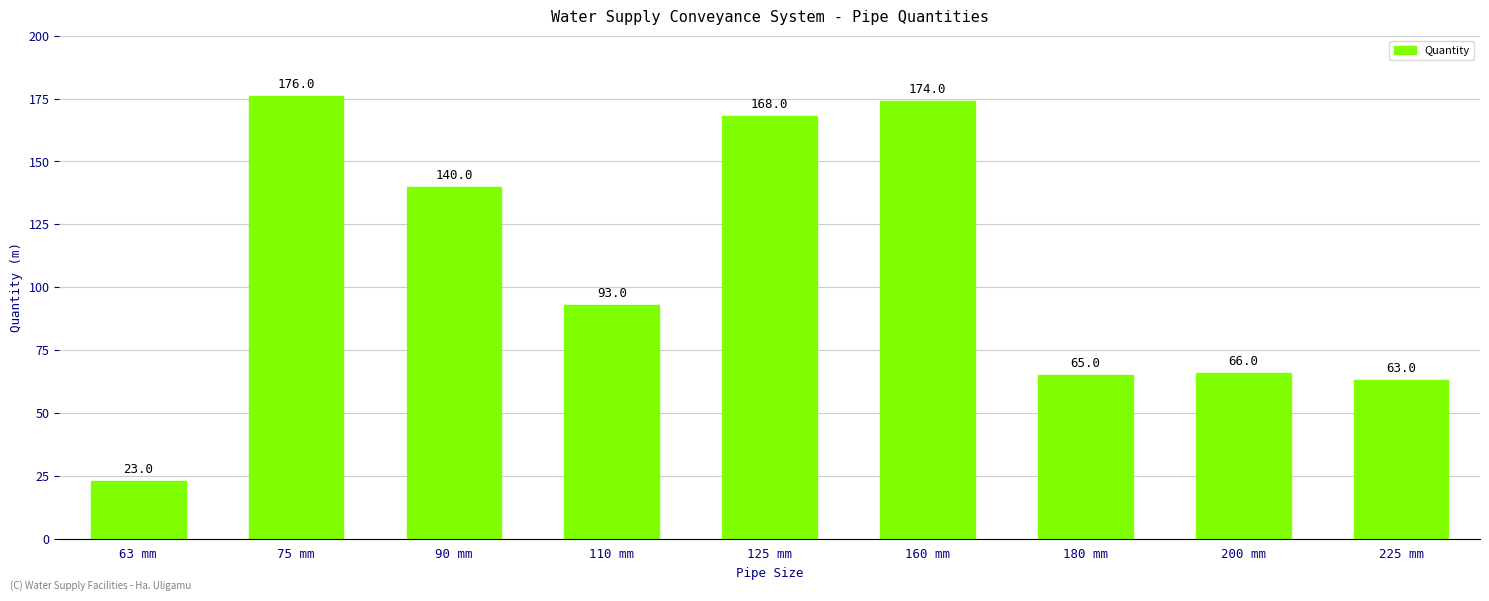

What is the difference between the maximum and minimum values?

153